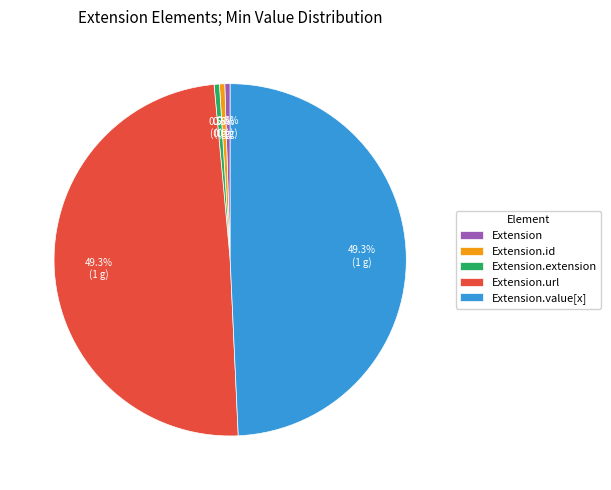

To the nearest percent, what is the difference between the largest and smallest slice percentages?

49%